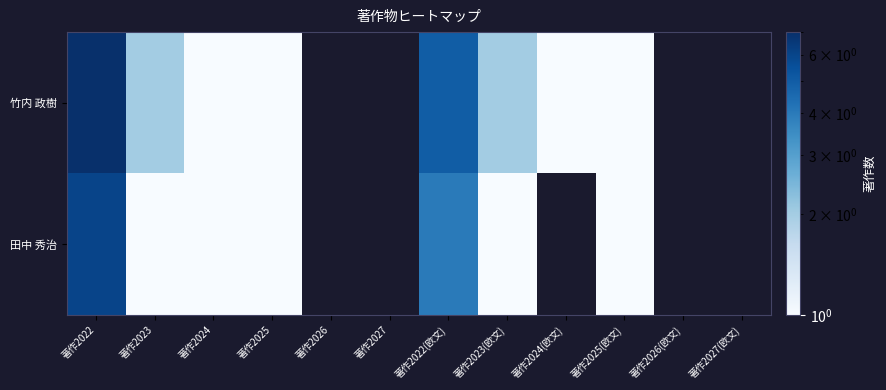

Rank the series at 著作2022 from highest to lowest value.

竹内 政樹, 田中 秀治